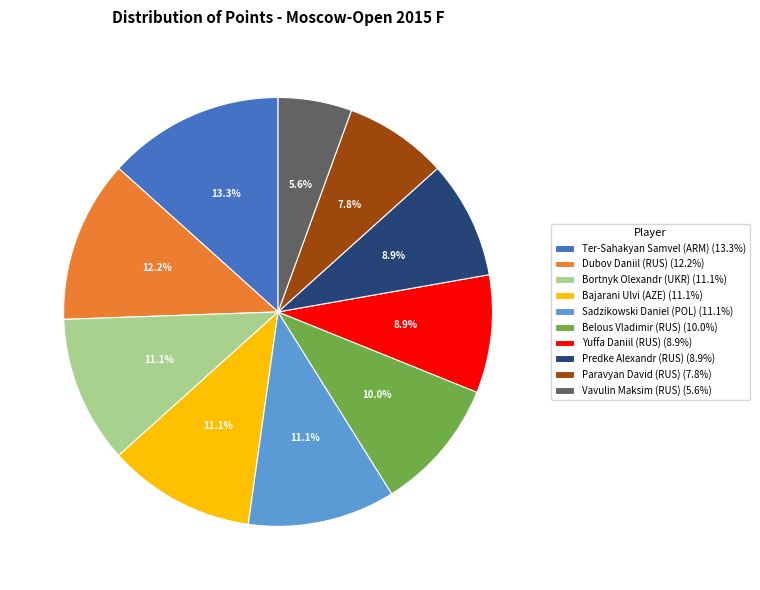

Count the number of slices in the pie.

10